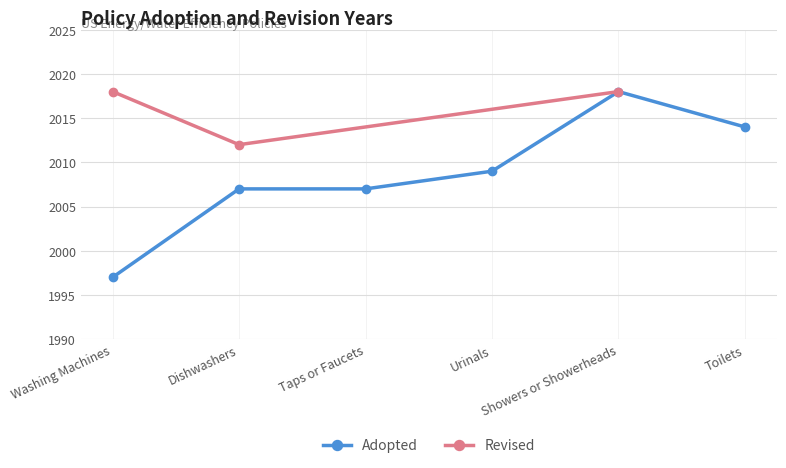

True or false: Adopted has a value of 2007 at Taps or Faucets.

True